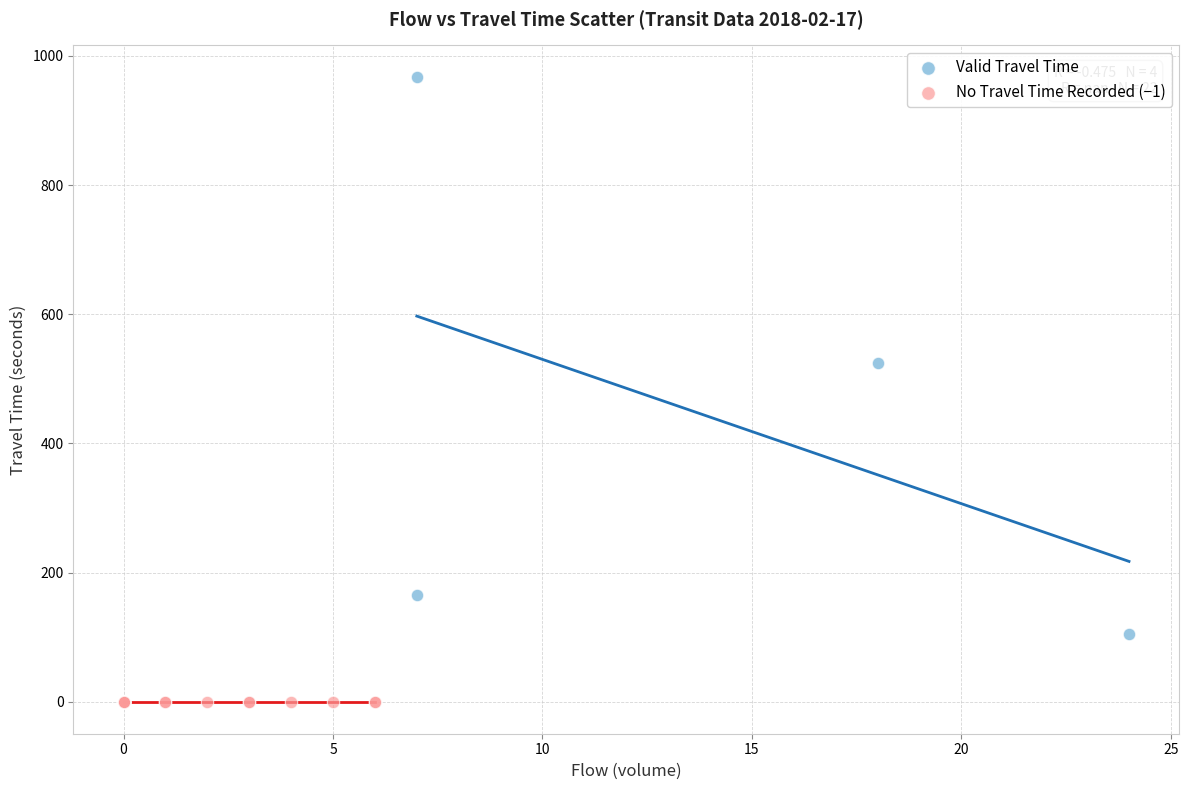

Which series reaches the maximum Y coordinate?

Valid Travel Time